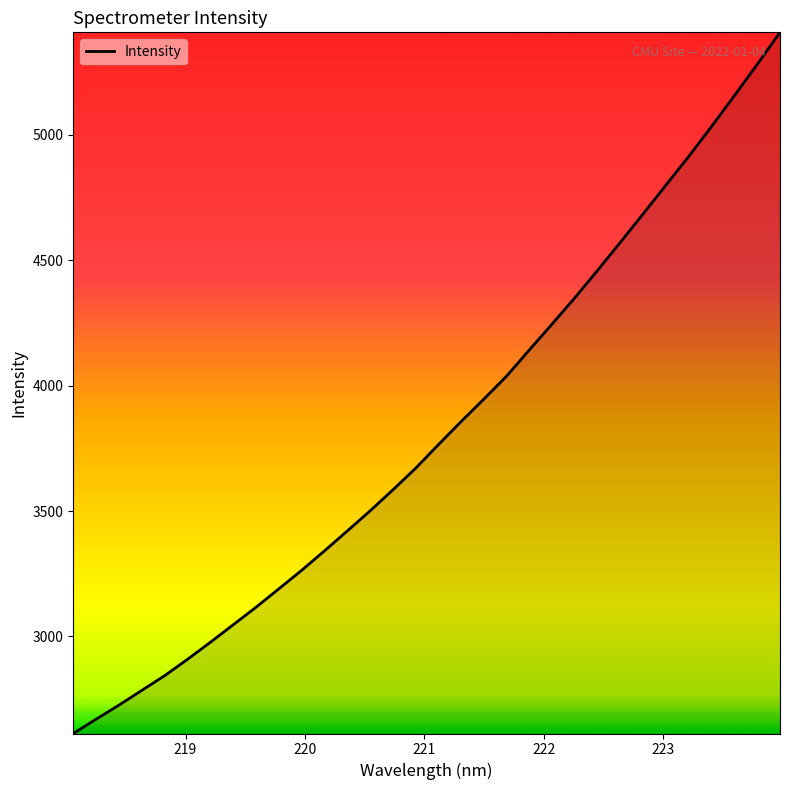

What is the smallest value displayed?

2613.2